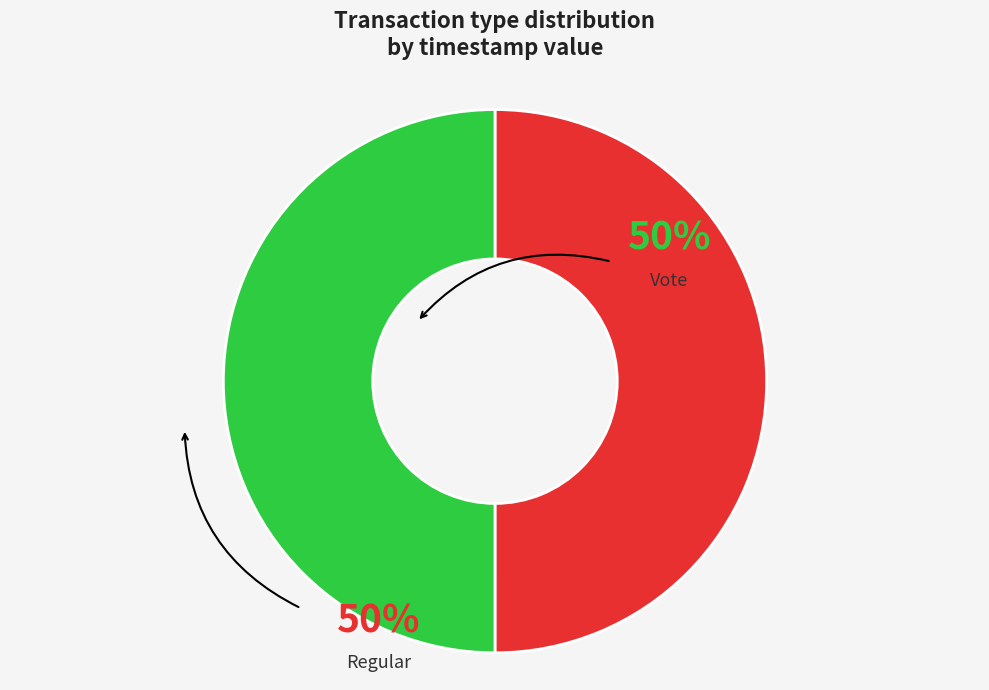

What is the smallest slice in the pie chart?

Vote